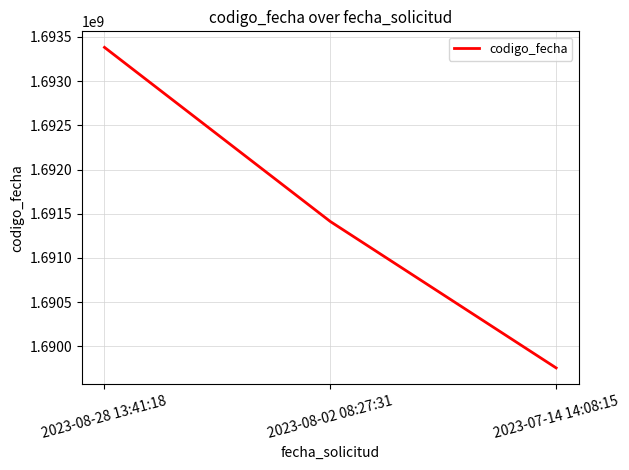

Reading left to right, list all the values displayed in this chart.

1693382480	1691411398	1689754404